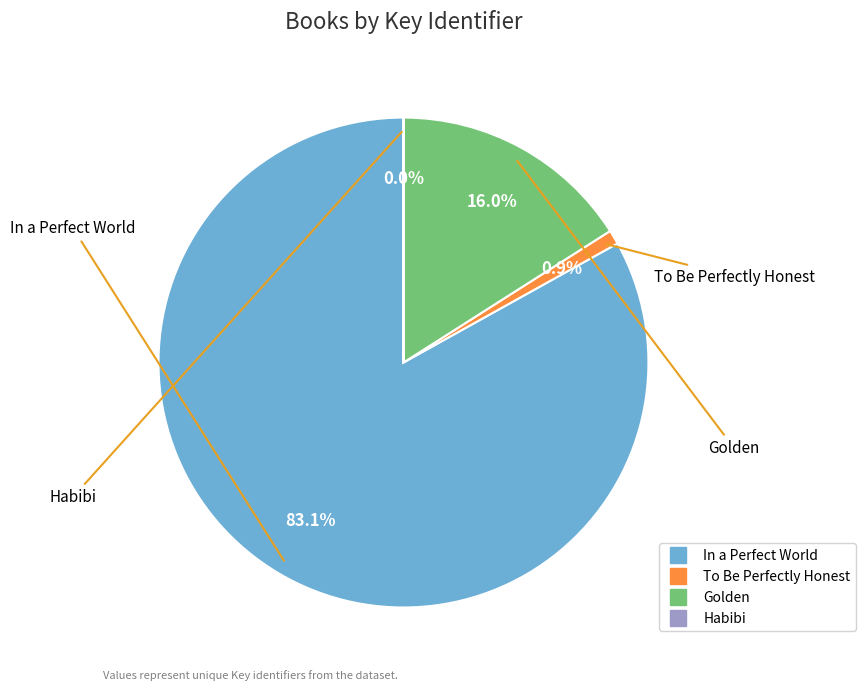

Does any single category account for the majority?

Yes